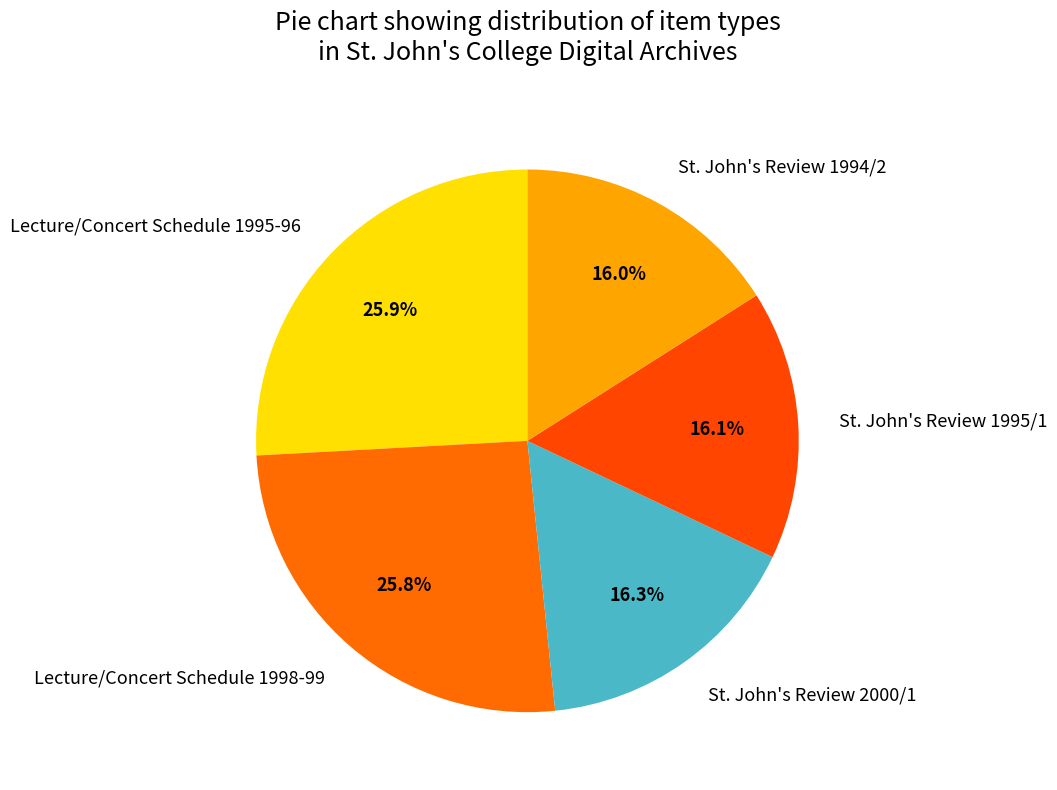

True or false: St. John's Review 1995/1 accounts for 16% of the total.

True